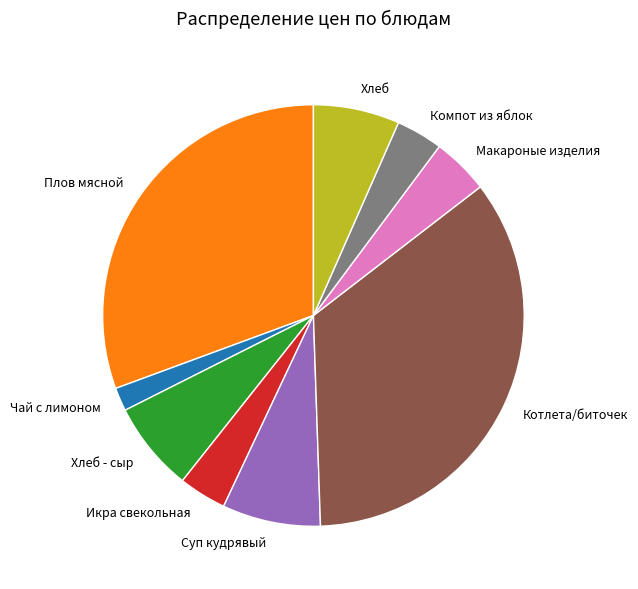

The Котлета/биточек slice represents 35% of the pie. True or false?

True